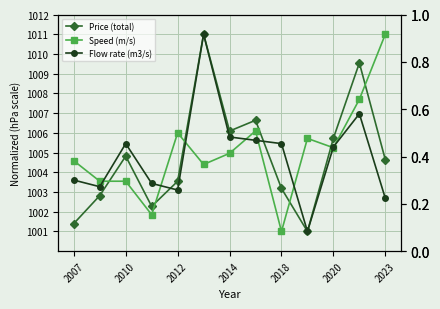

Which series has the widest spread of values?

Price (total)